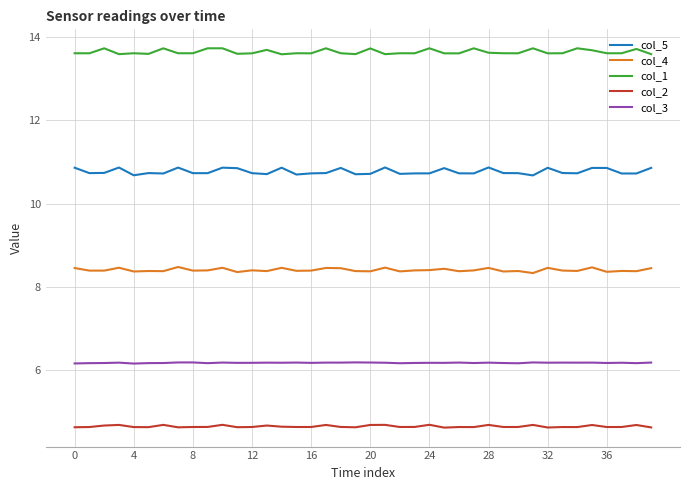

What is the lowest value of the col_4 series?

8.3